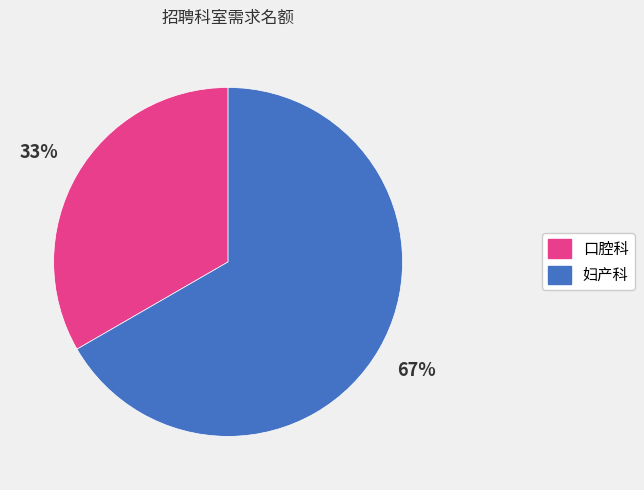

Approximately how many times larger is the value at 妇产科 compared to 口腔科?

2.0